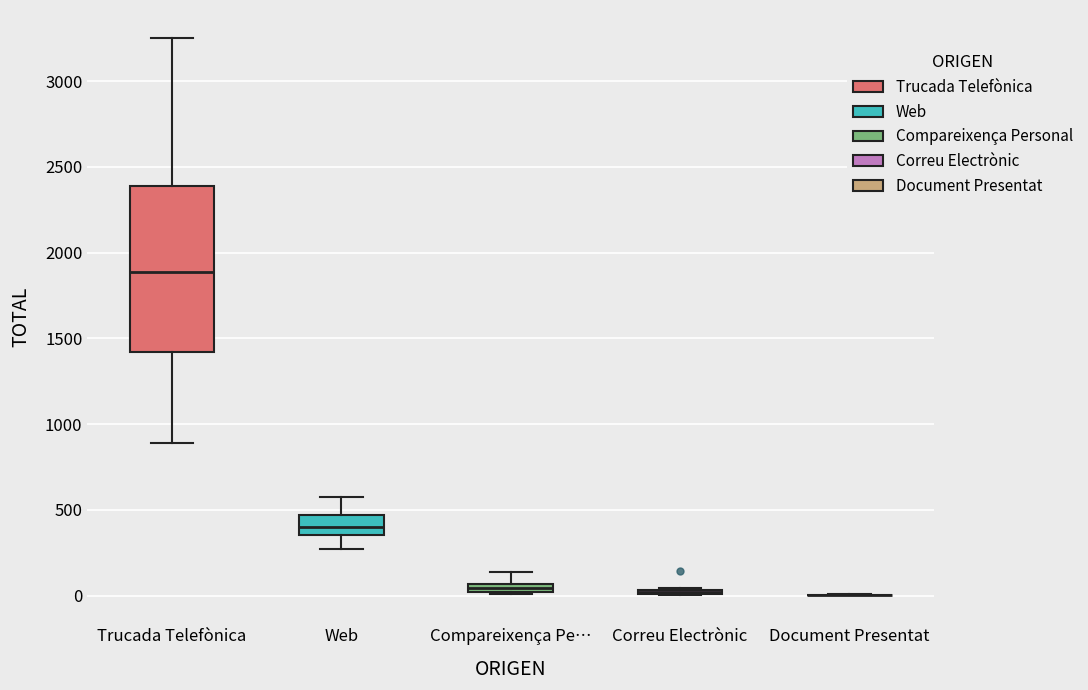

Comparing the boxes themselves (not the whiskers), which one is the tallest?

Trucada Telefònica